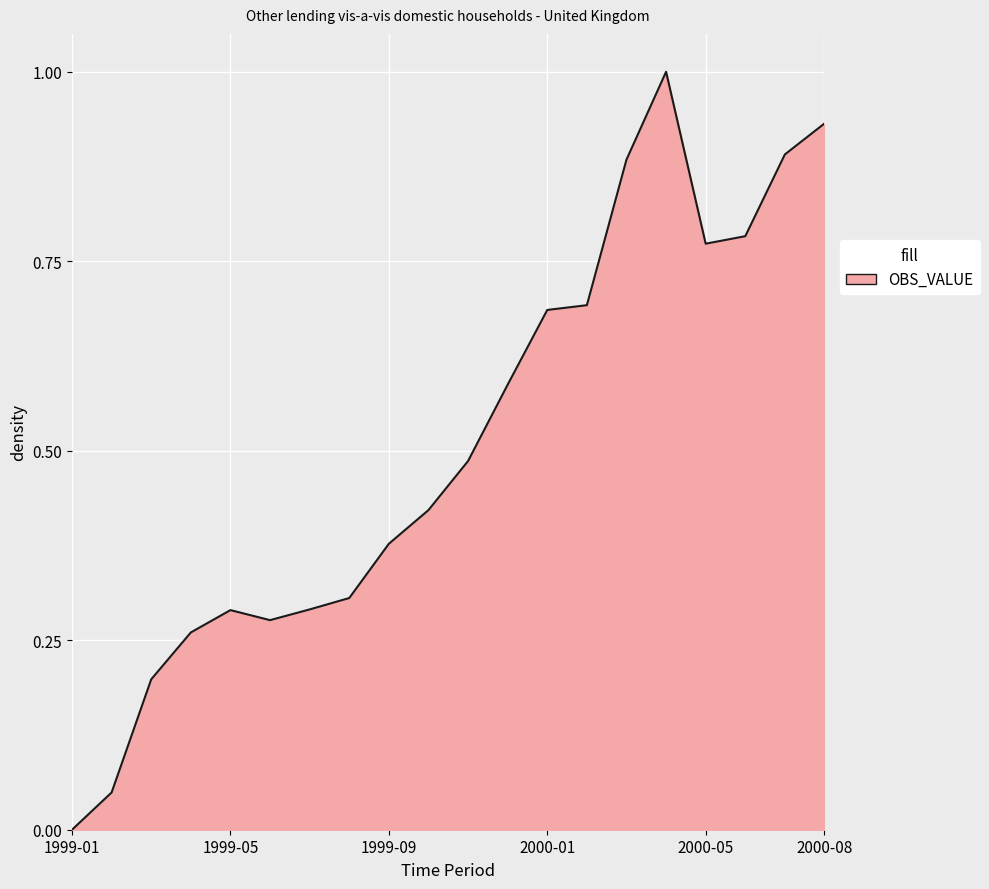

What is the greatest value displayed?

1.0